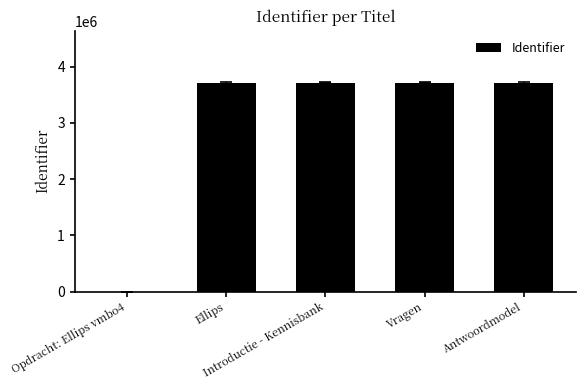

What is the sum of all values?

14836761